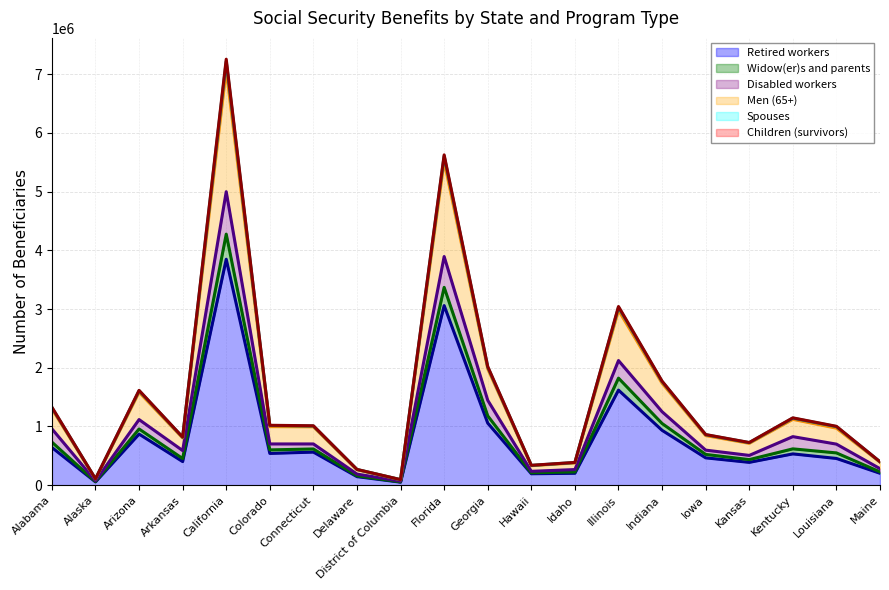

Is it true that Retired workers equals 337043 at Georgia?

False